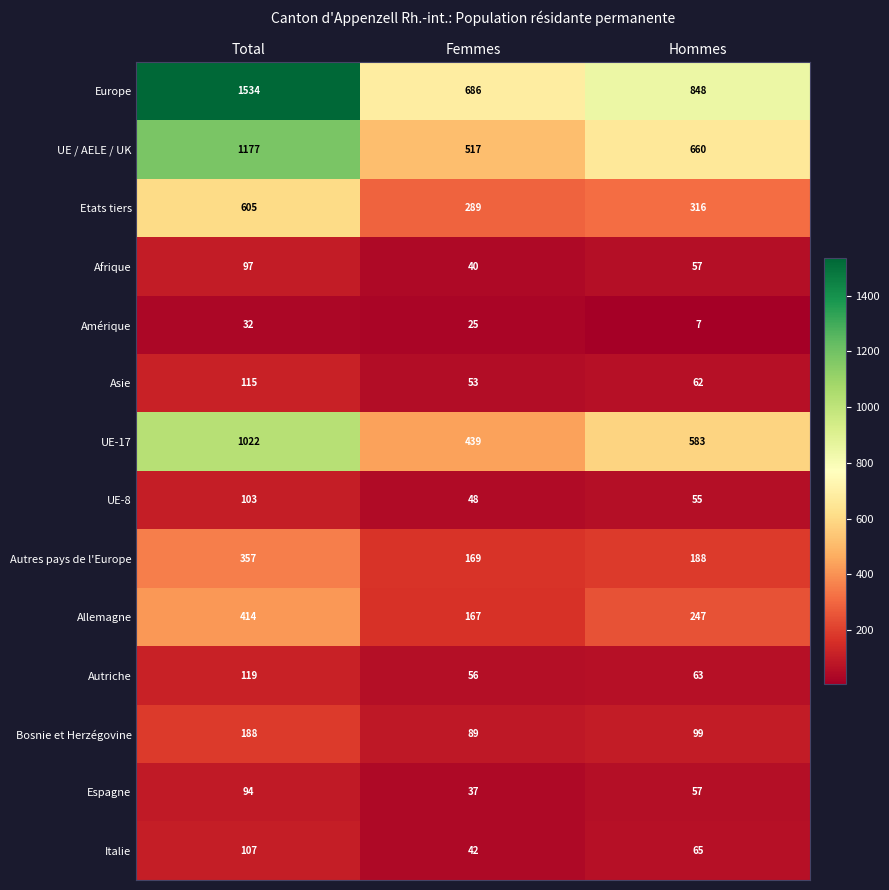

Rank the series by their maximum value, from lowest to highest.

Amérique, Espagne, Afrique, UE-8, Italie, Asie, Autriche, Bosnie et Herzégovine, Autres pays de l'Europe, Allemagne, Etats tiers, UE-17, UE / AELE / UK, Europe